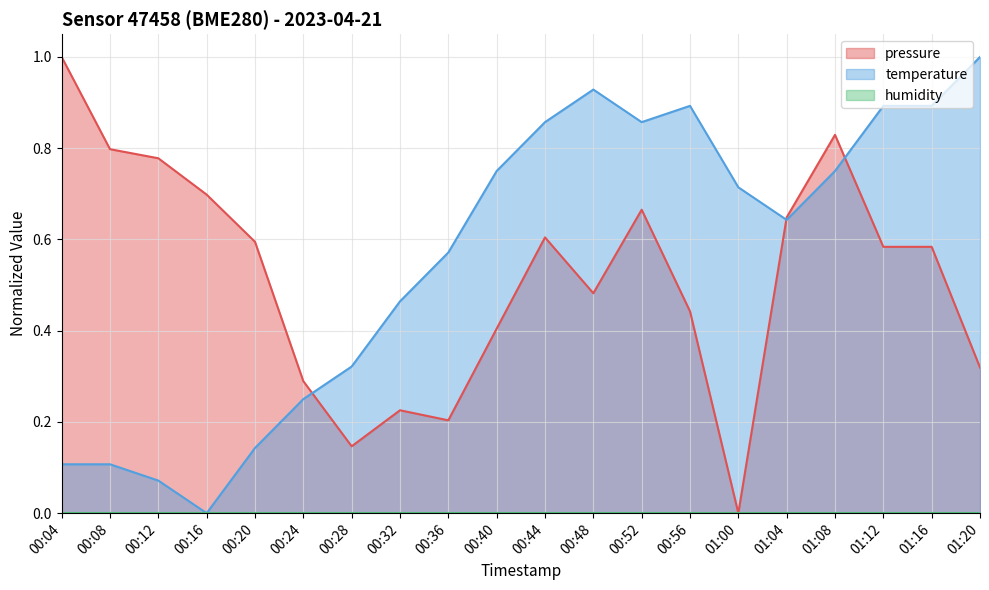

What is the value of the temperature point at the 14th from the left?

0.9